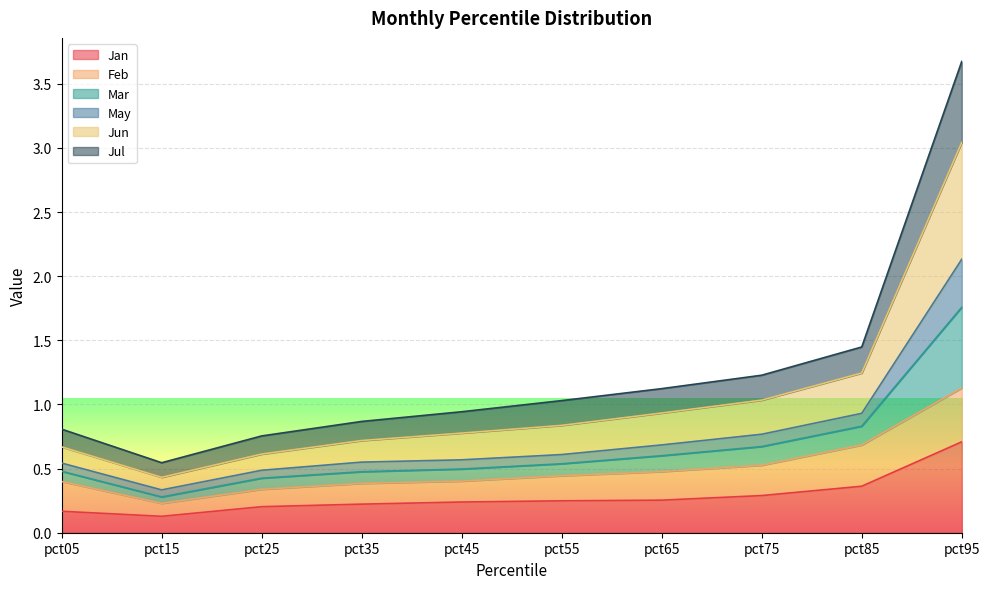

The value of Jan at pct85 is 0.4. True or false?

True